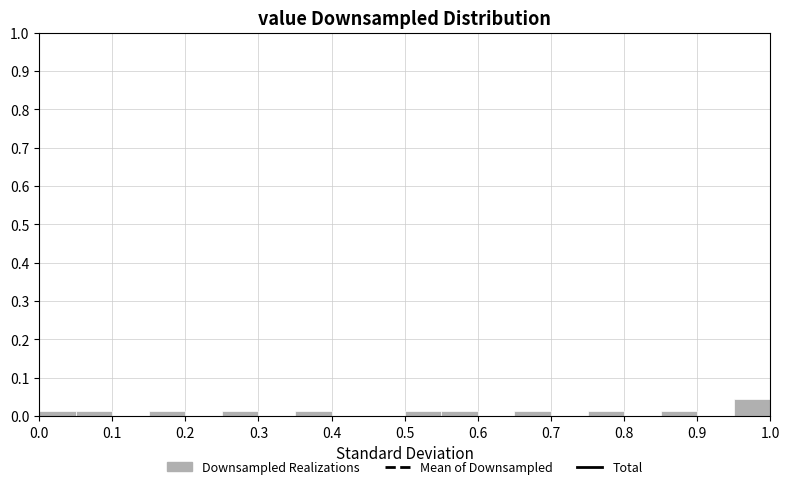

What is the height of the bar covering 0.35 to 0.40 on the x-axis? The values are not printed on the chart, so give them approximately, as read against the axis.

0.01